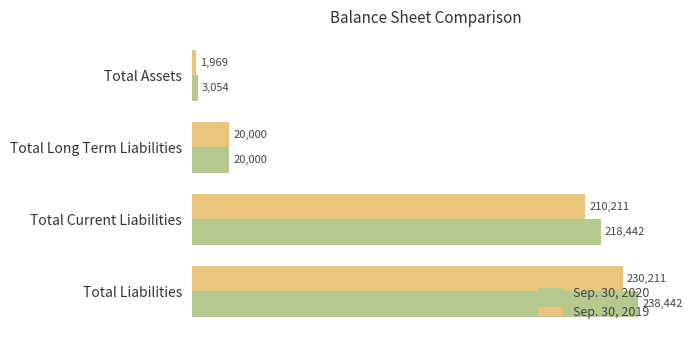

Between Total Long Term Liabilities and Total Assets, which series saw the biggest shift?

Sep. 30, 2019